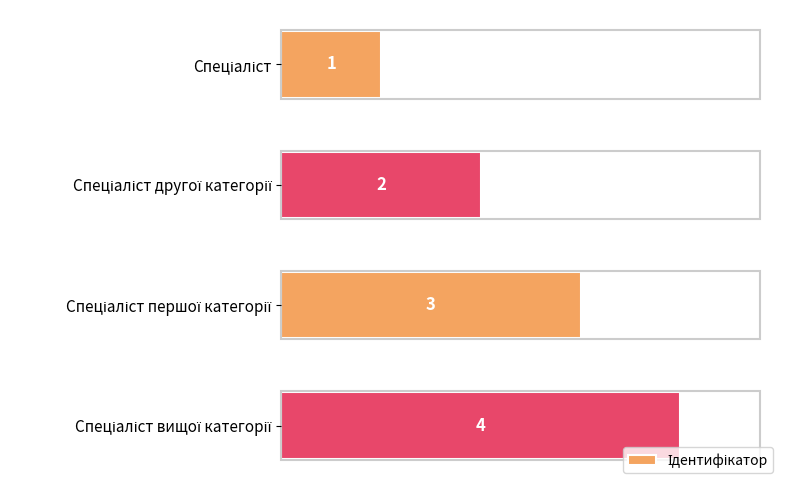

What is the difference between the maximum and minimum values?

3